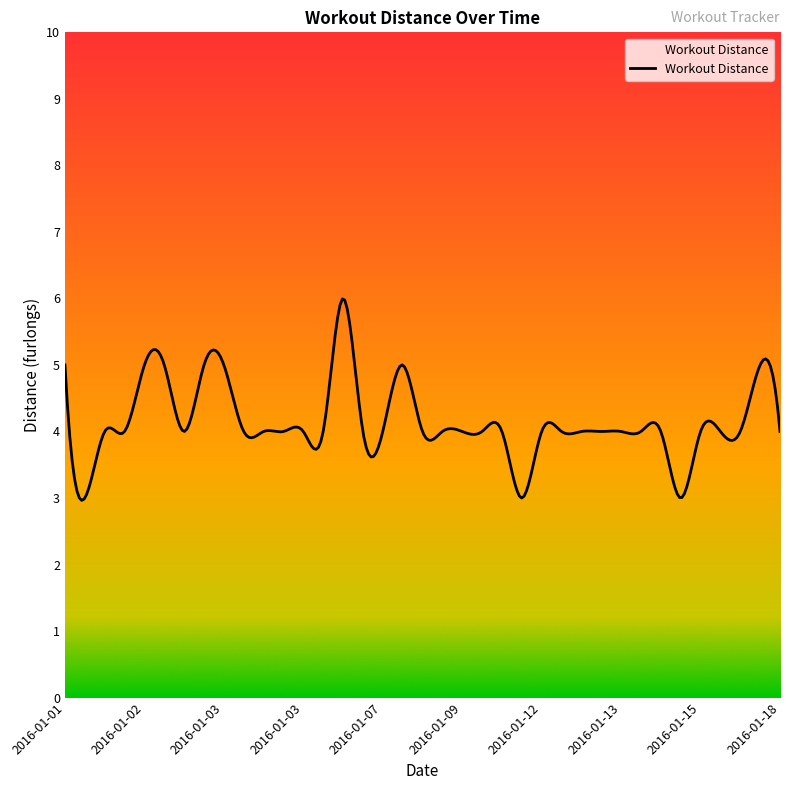

How many lines are shown in the chart?

1